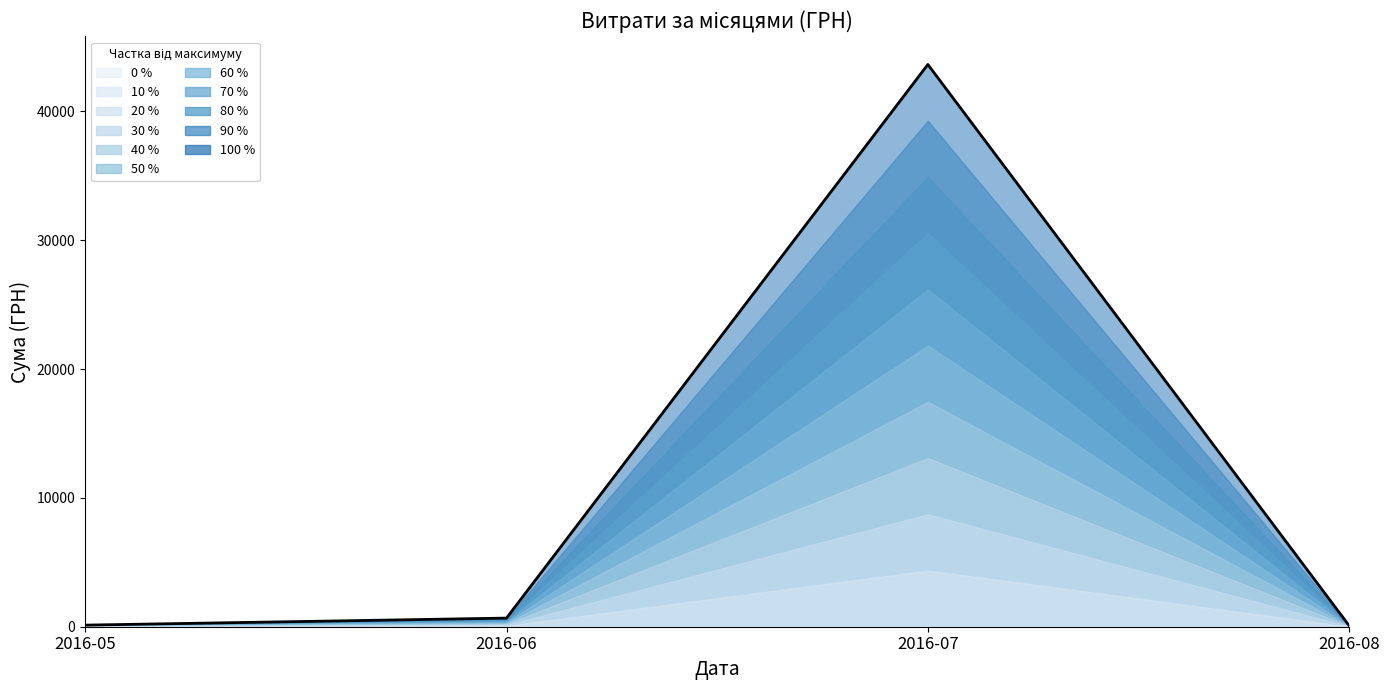

Where does the data first go above 670?

2016-07